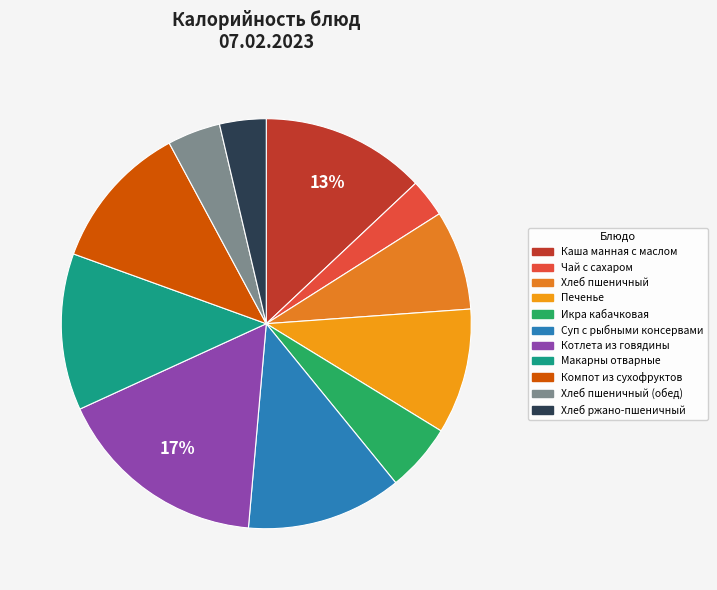

Rank the categories by value from highest to lowest.

Котлета из говядины, Каша манная с маслом, Макарны отварные, Суп с рыбными консервами, Компот из сухофруктов, Печенье, Хлеб пшеничный, Икра кабачковая, Хлеб пшеничный (обед), Хлеб ржано-пшеничный, Чай с сахаром